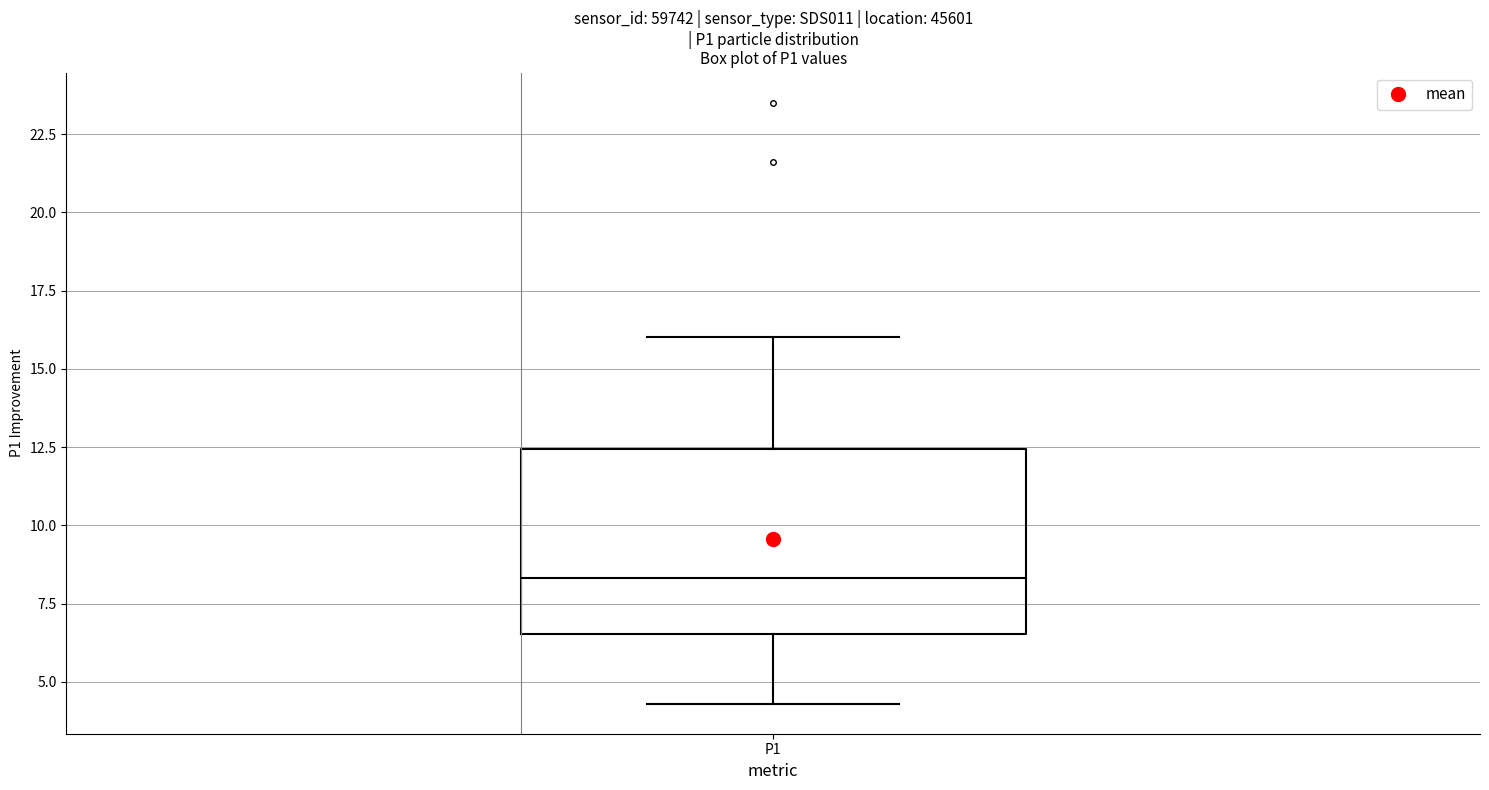

Where does the median line of the box for P1 sit on the y-axis? The values are not printed on the chart, so give them approximately, as read against the axis.

8.5